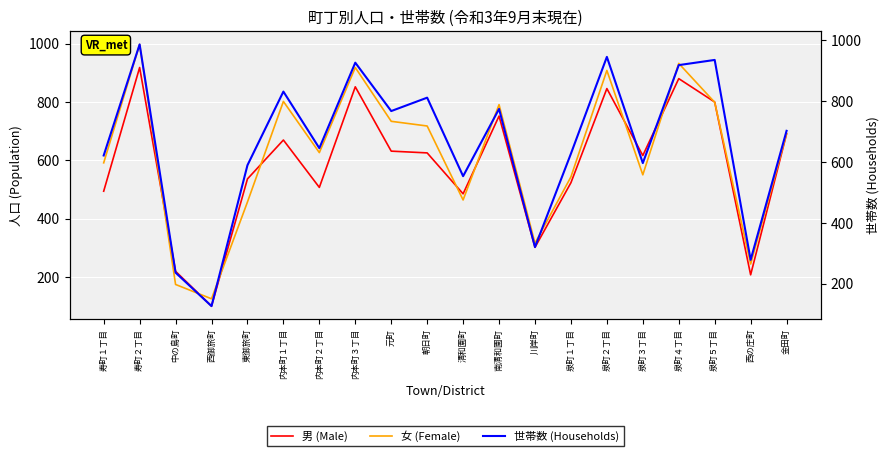

What is the spread (max minus min) of values at 泉町２丁目?

100